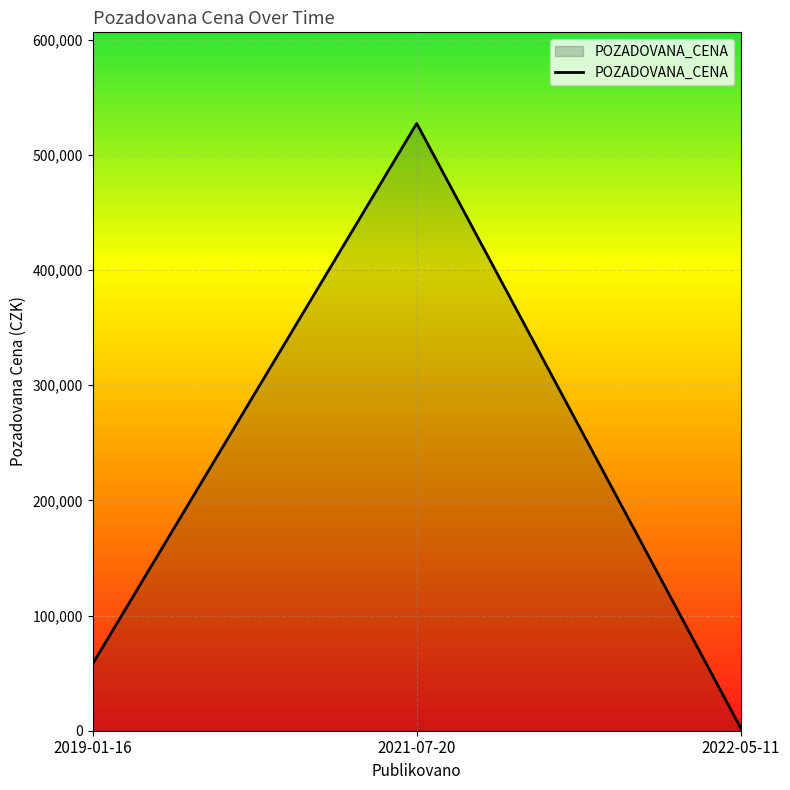

What is the change in value from 2021-07-20 to 2022-05-11?

-525000